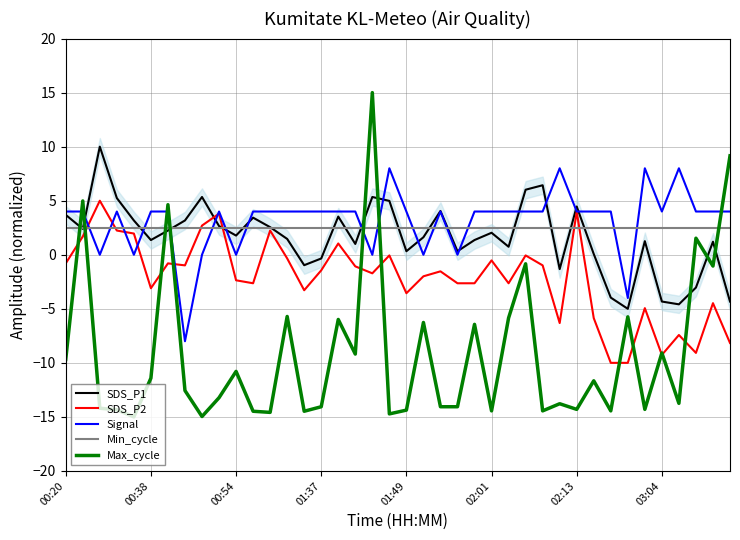

How many series are shown in this chart?

5